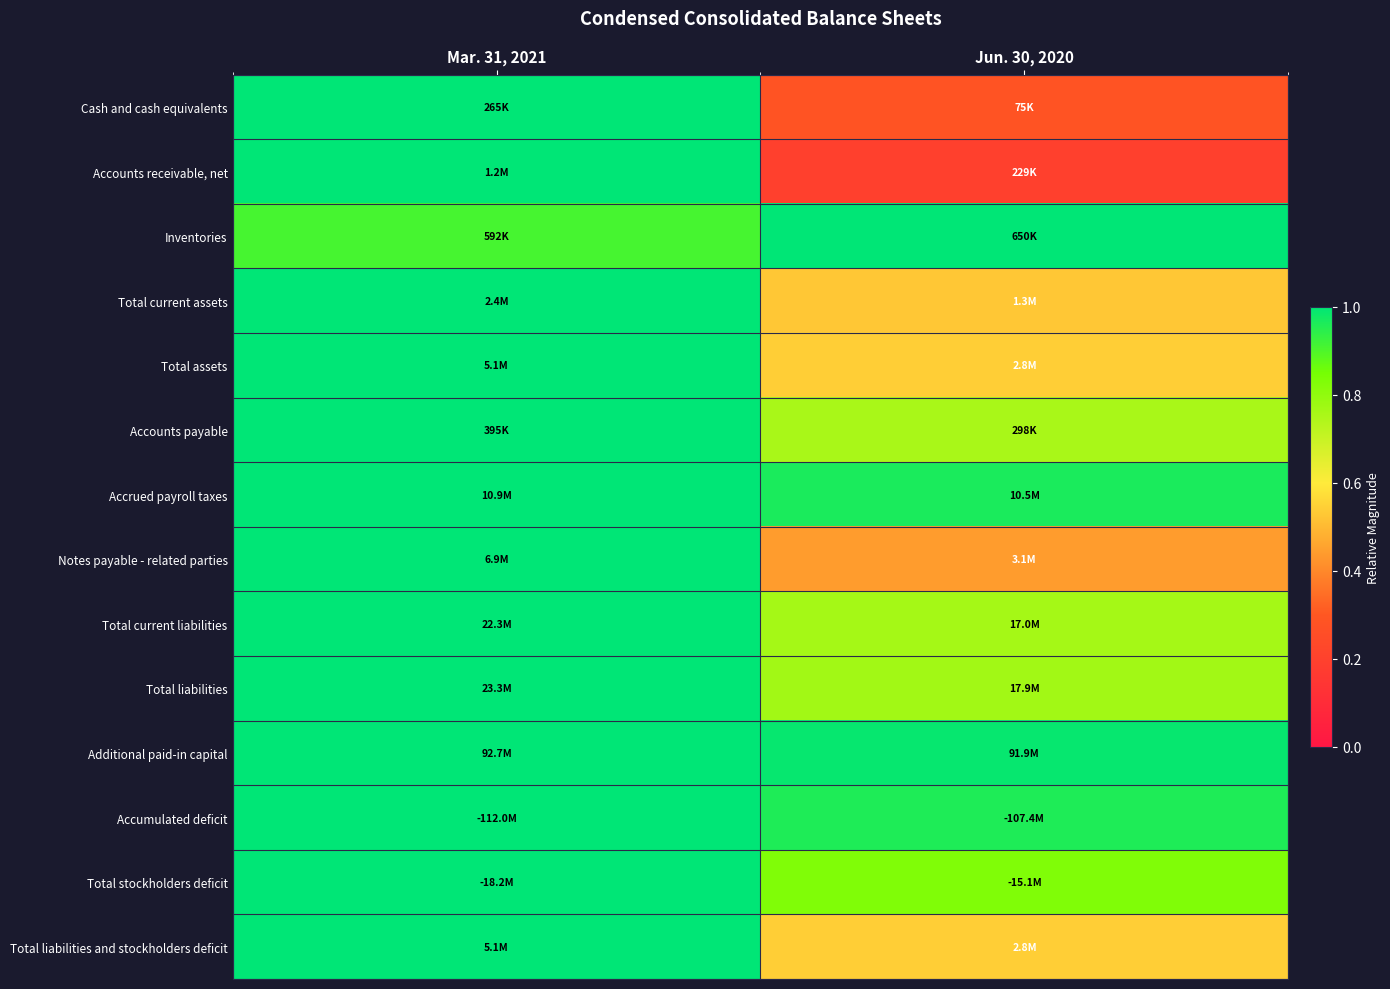

At which category is the sum across all series the highest?

Mar. 31, 2021